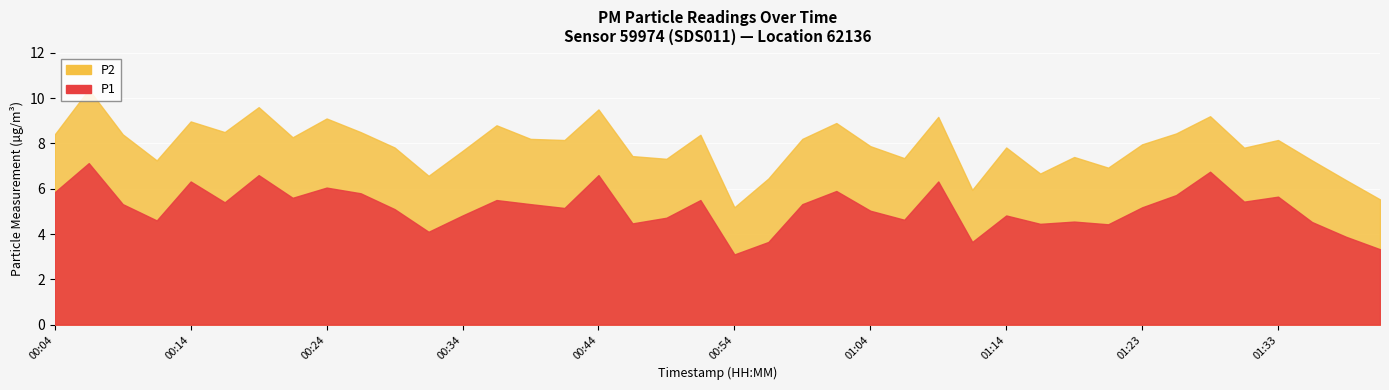

What is the greatest value displayed?

7.1